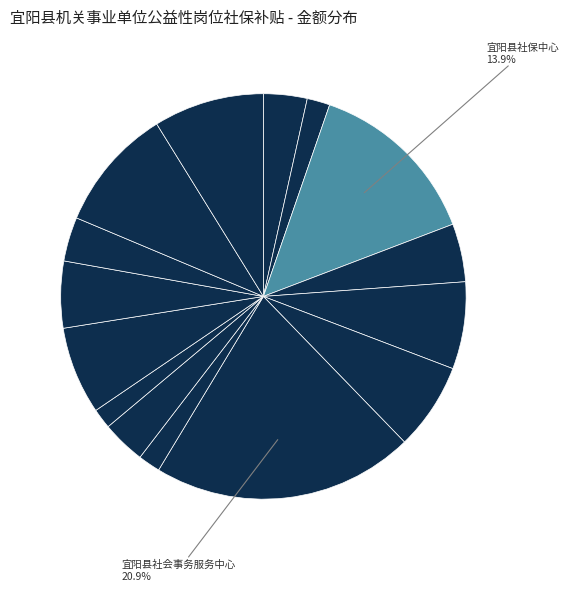

Rank the categories by value from lowest to highest.

宜阳县自然资源局, 宜阳县科学技术协会, 宜阳县农业综合行政执法大队, 宜阳县人力资源和社会保障执法大队, 中国共产主义青年团宜阳县委员会, 宜阳县融媒体中心, 宜阳县城关镇社区建设服务中心, 宜阳县锦屏镇人民政府, 宜阳县文物保护管理所, 宜阳县工矿区办事处, 宜阳县董王庄乡人民政府, 宜阳县退役军人事务局, 宜阳县科技和工业信息化局, 宜阳县社保中心, 宜阳县社会事务服务中心